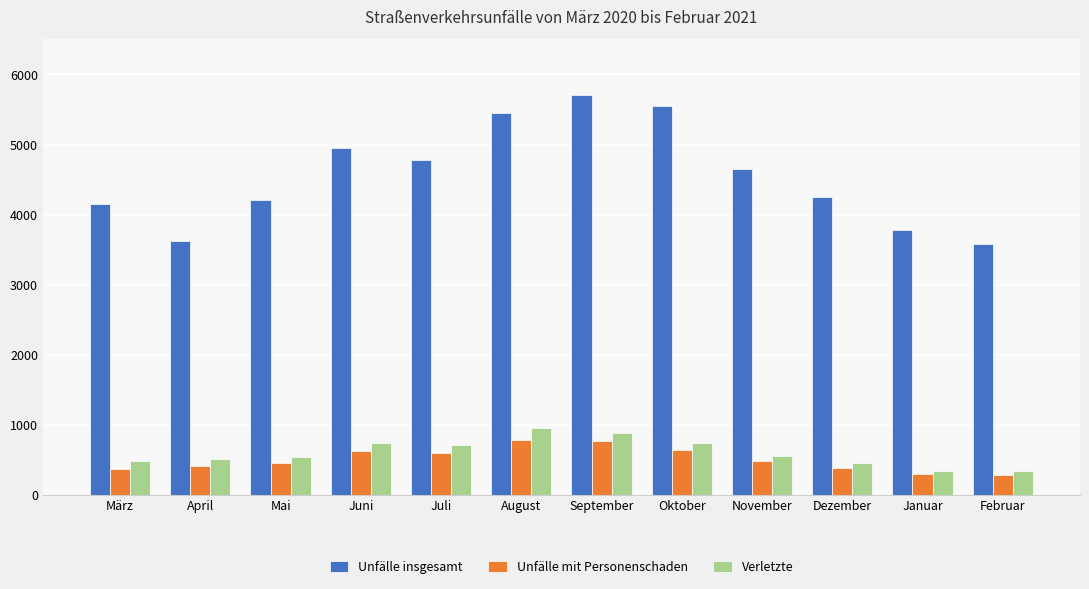

What are all the series names shown in the legend?

Unfälle insgesamt, Unfälle mit Personenschaden, Verletzte